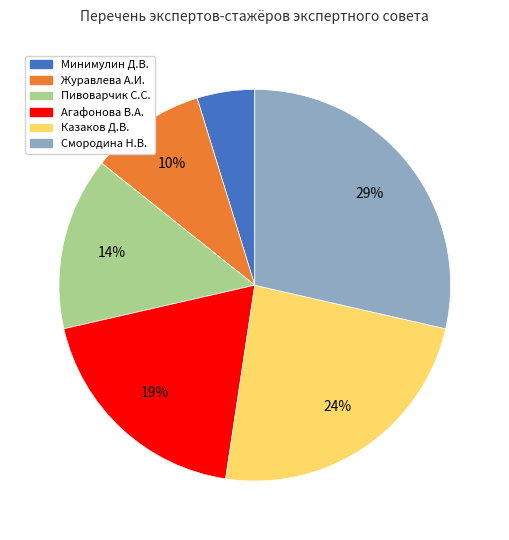

Is there a majority slice in this chart?

No